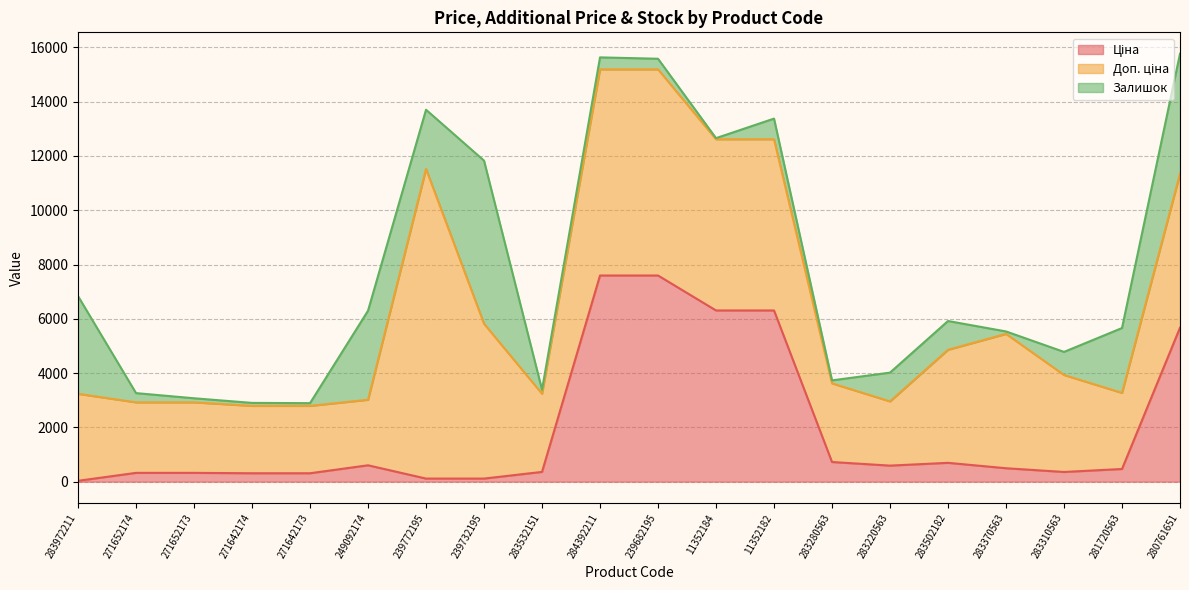

What is the label of the 14th point from the left?

283280563